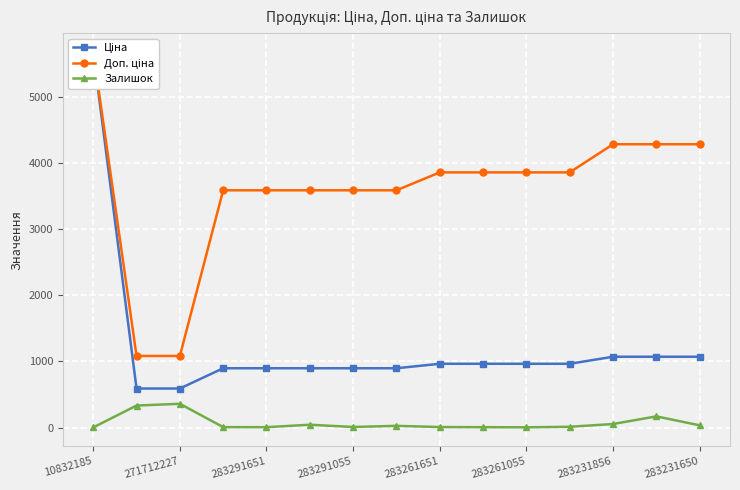

Which series has the largest range (max minus min)?

Ціна